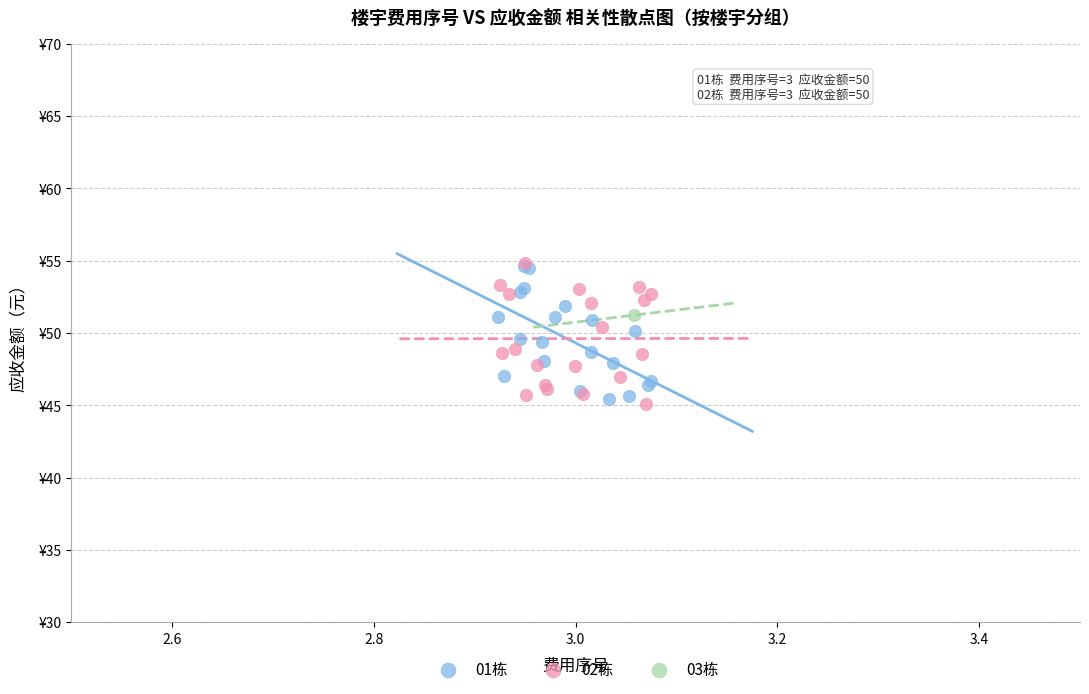

What are all the series names shown in the legend?

01栋, 02栋, 03栋